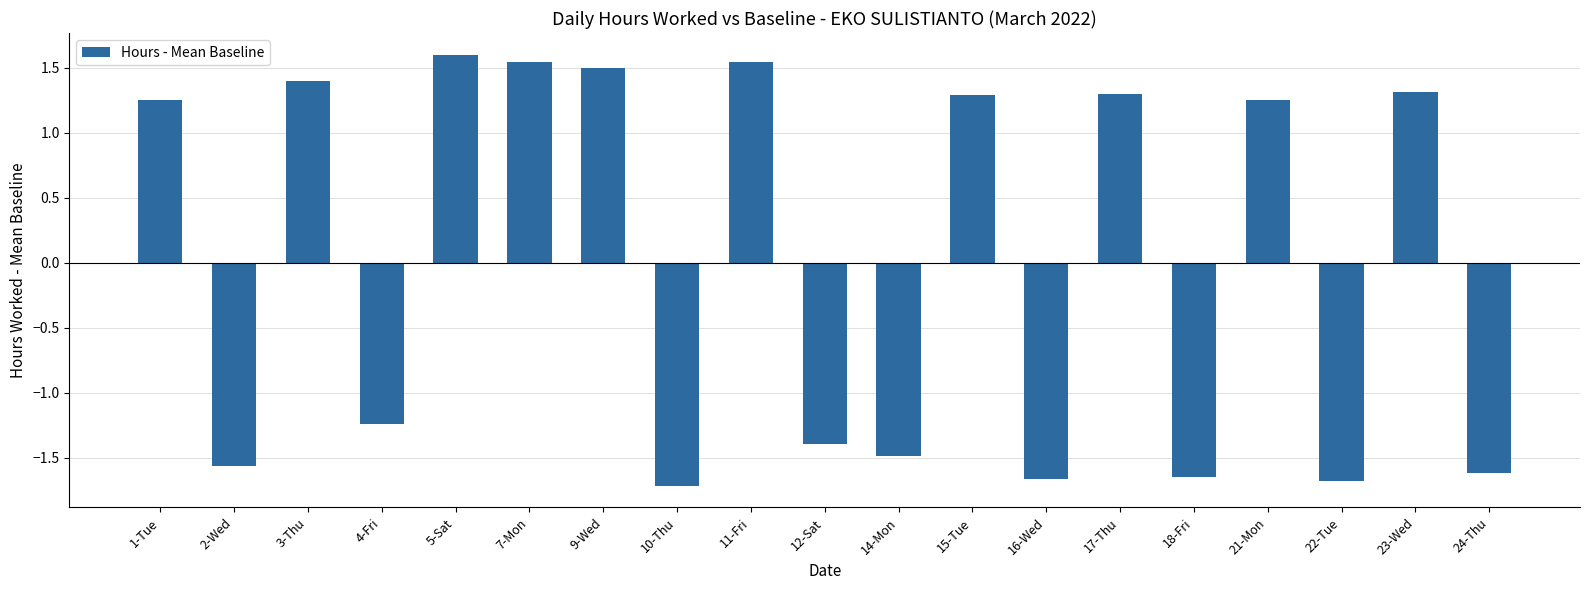

The chart shows a value of 1.5 at 7-Mon. True or false?

True